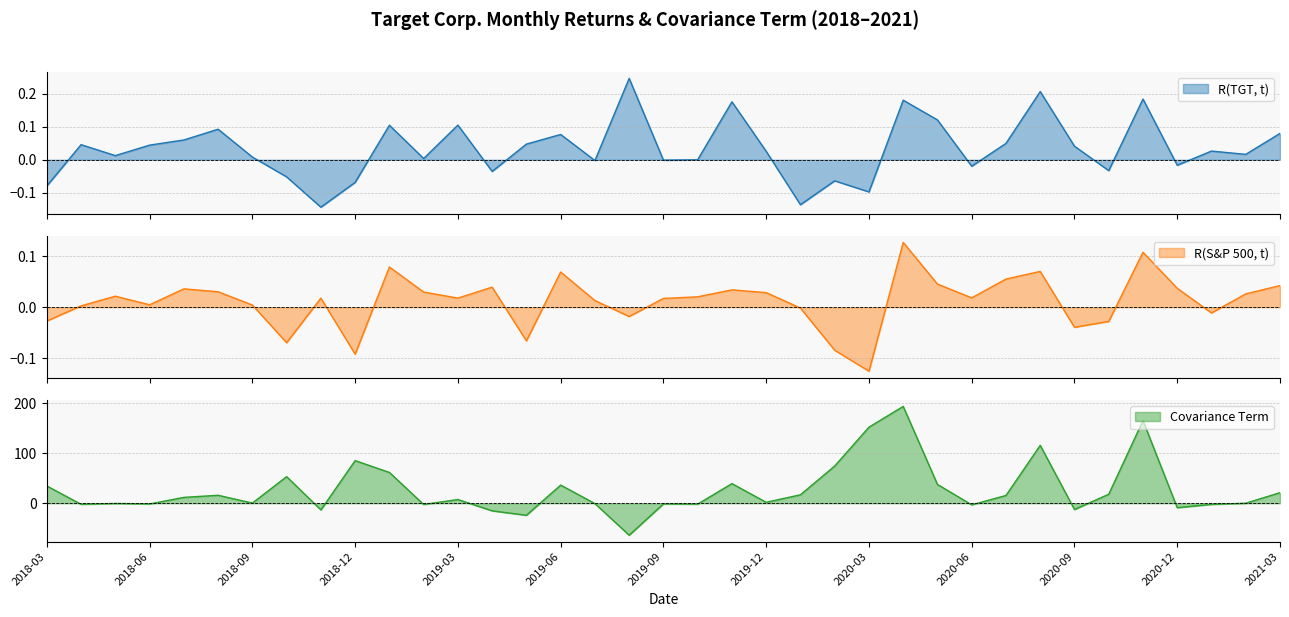

At which category is the sum across all series the highest?

2020-04